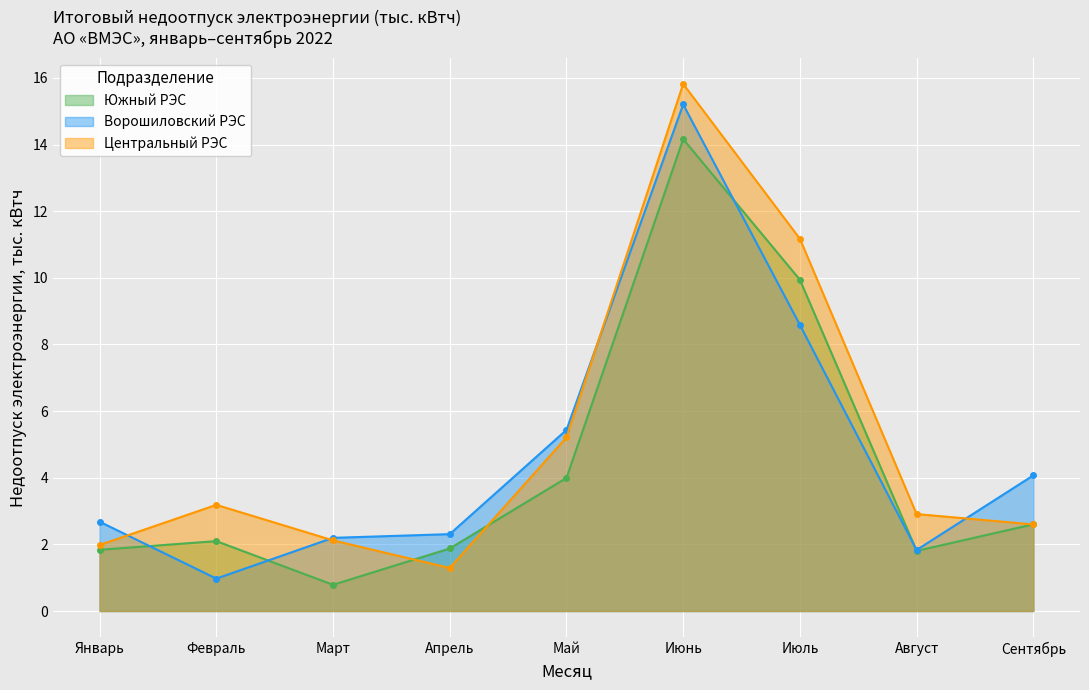

What is the difference between the maximum and minimum values in the Центральный РЭС series?

14.5